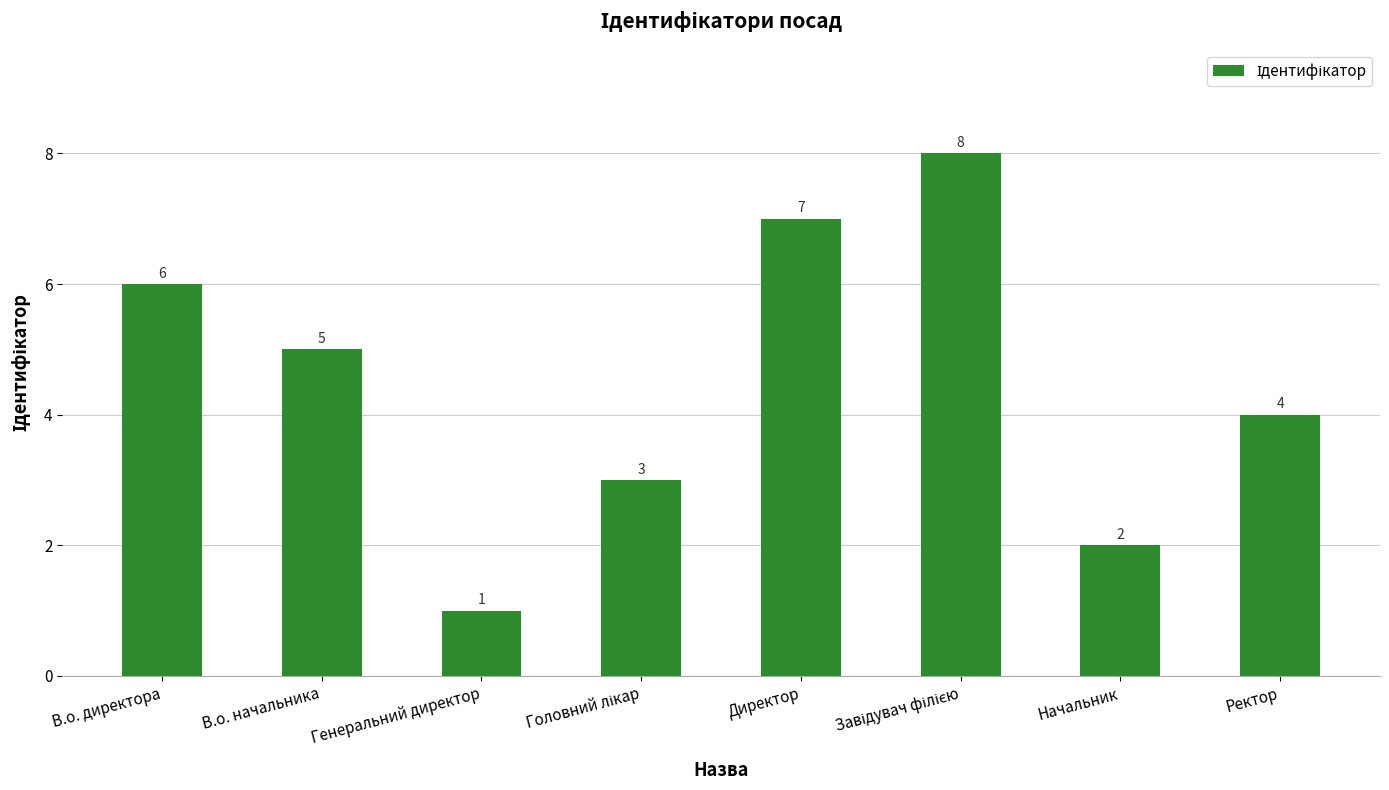

What is the difference between the maximum and minimum values?

7